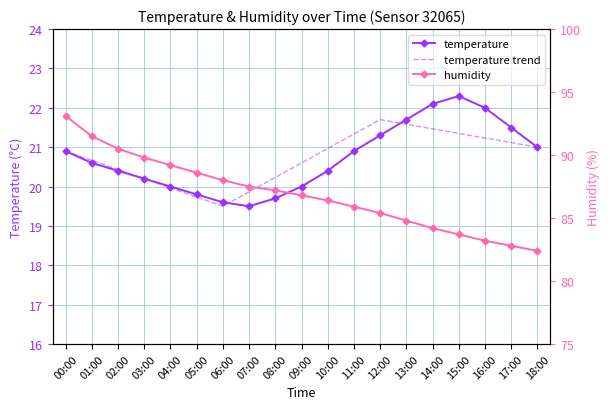

What is the difference between the second highest and minimum values in the temperature series?

2.6